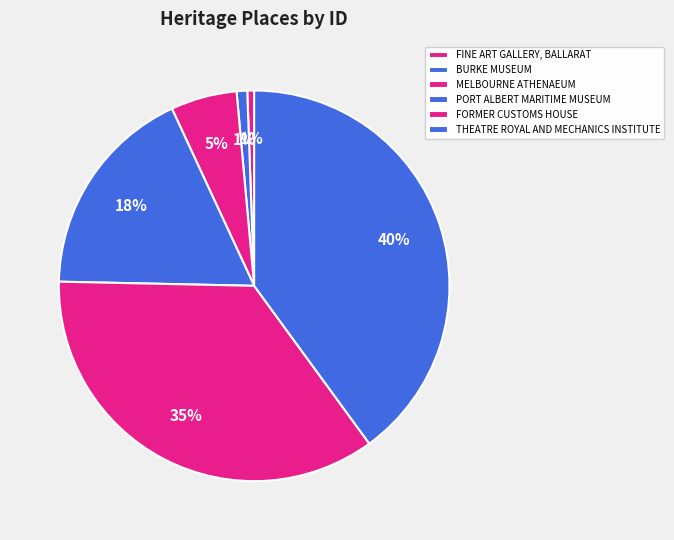

Does any single category account for the majority?

No